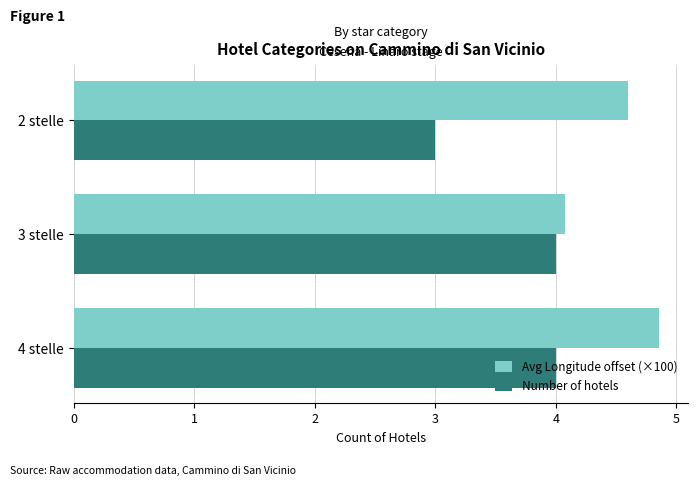

What is the difference between the maximum and minimum values in the Number of hotels series?

1.0